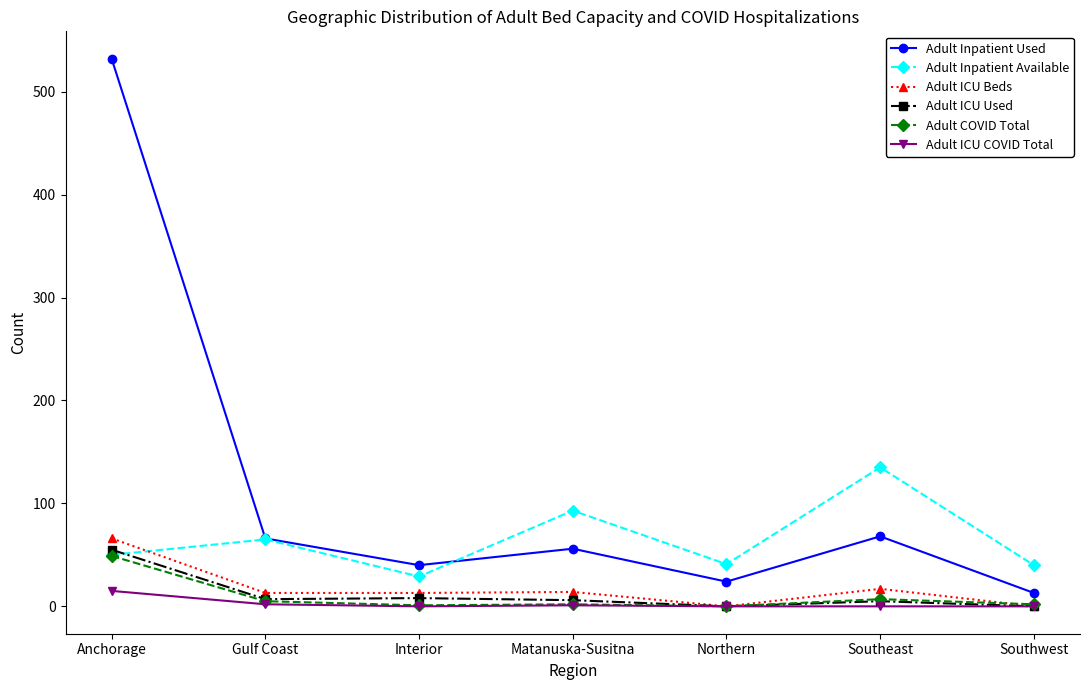

Which category has the lowest value in the Adult Inpatient Used series?

Southwest